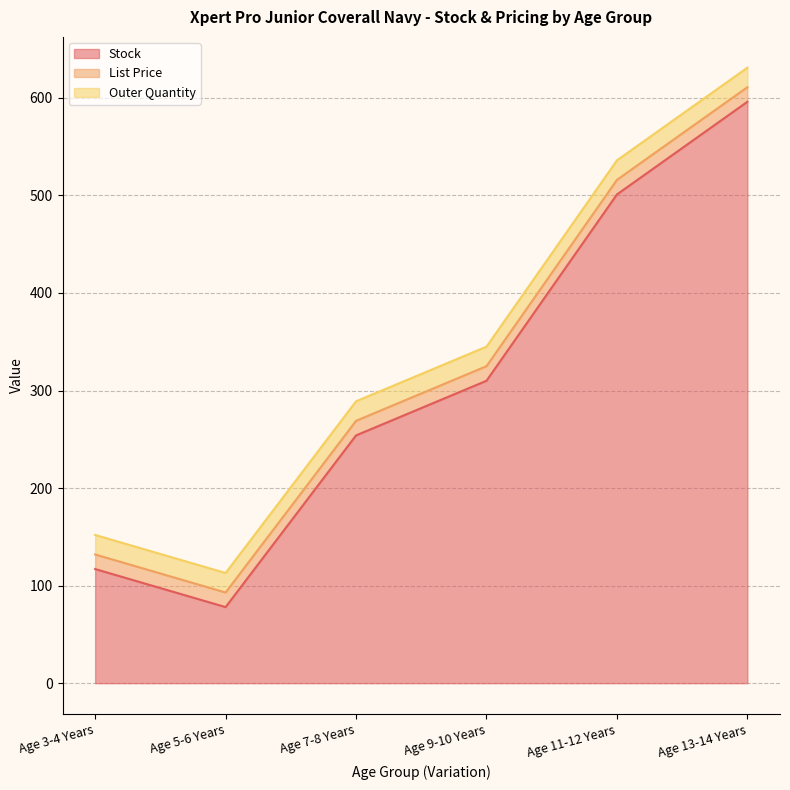

Which category has the lowest value in the Stock series?

Age 5-6 Years